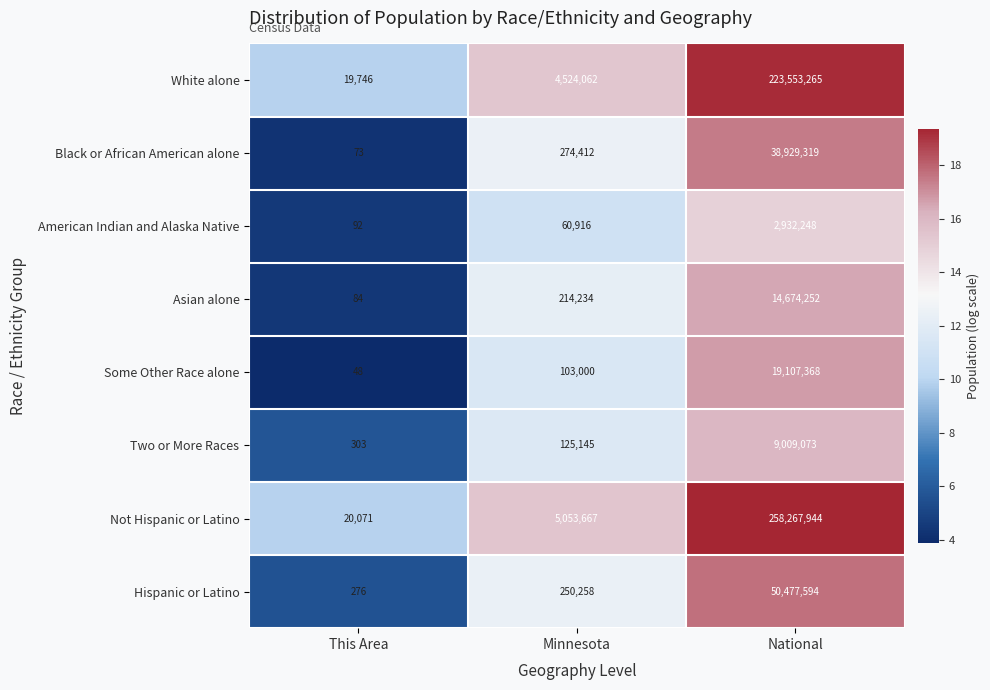

What is the difference between the Asian alone values at This Area and Minnesota?

214150